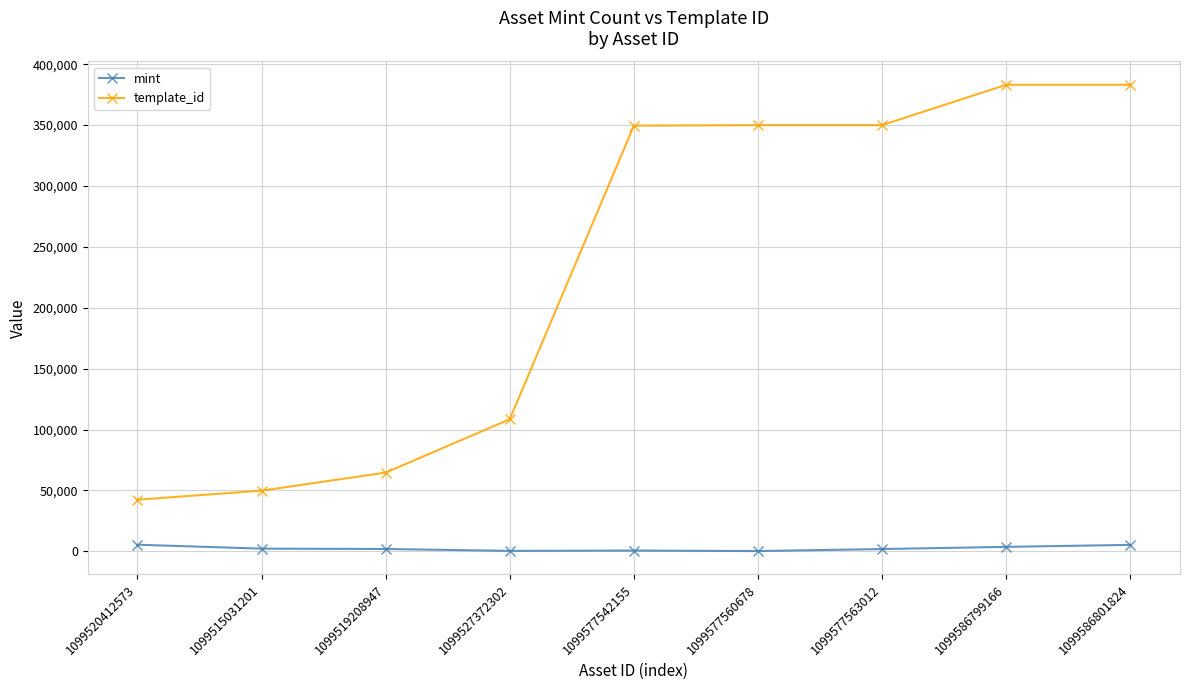

Between 1099577563012 and 1099586799166, which series saw the biggest shift?

template_id